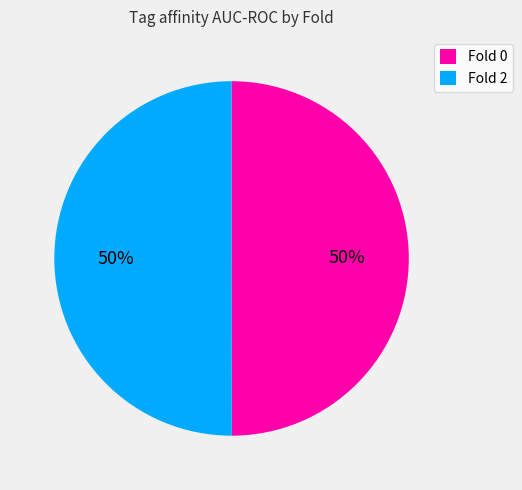

To the nearest percent, what is the combined percentage of Fold 0 and Fold 2?

100%